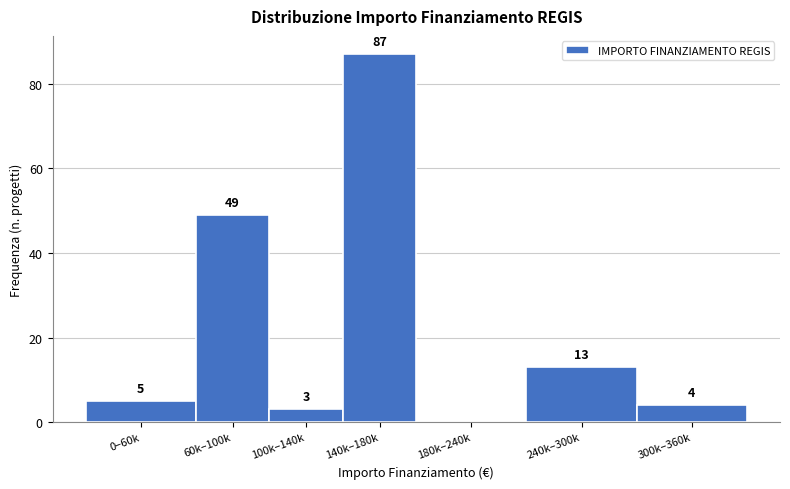

Reading left to right, extract all data points from this chart.

0–60k=5	60k–100k=49	100k–140k=3	140k–180k=87	180k–240k=0	240k–300k=13	300k–360k=4